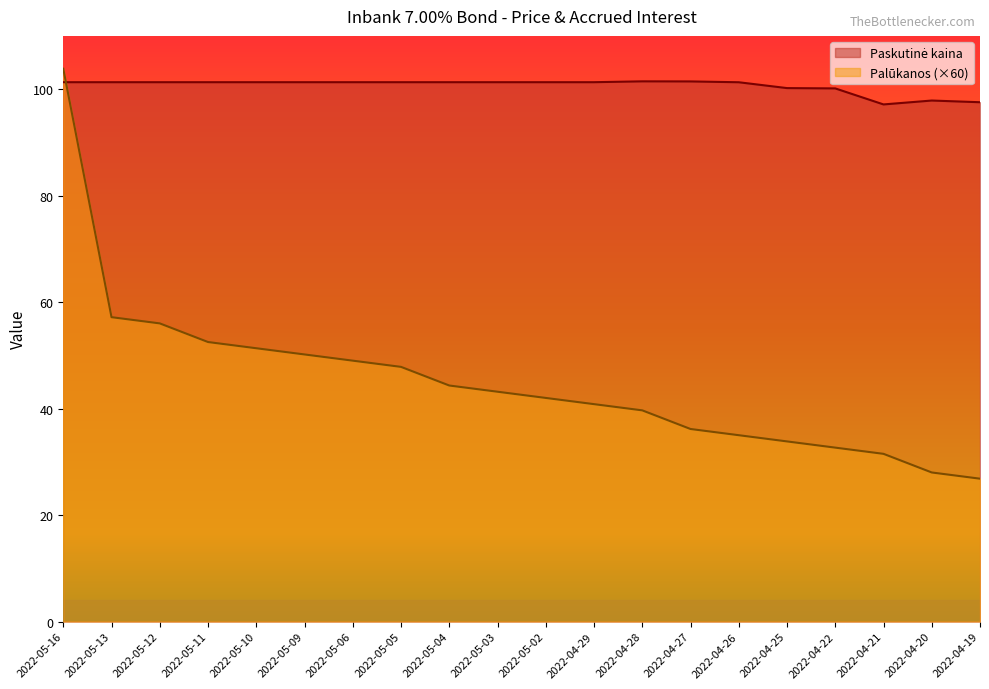

Which series ends up on top after the final intersection of Palūkanos and Paskutinė kaina?

Paskutinė kaina